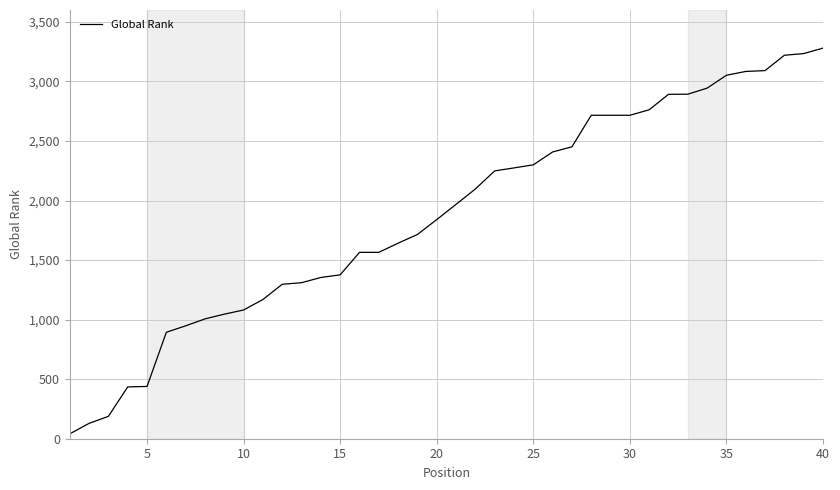

What is the maximum value shown in the chart?

3280